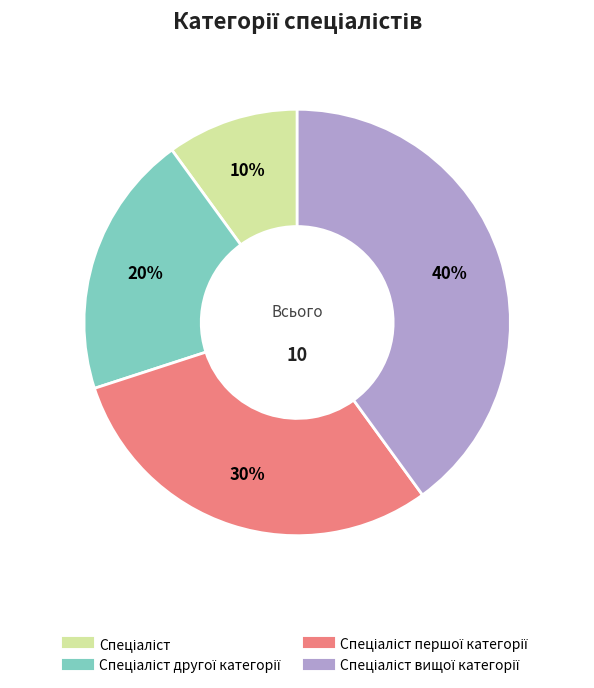

To the nearest percent, what is the difference between the largest and smallest slice percentages?

30%